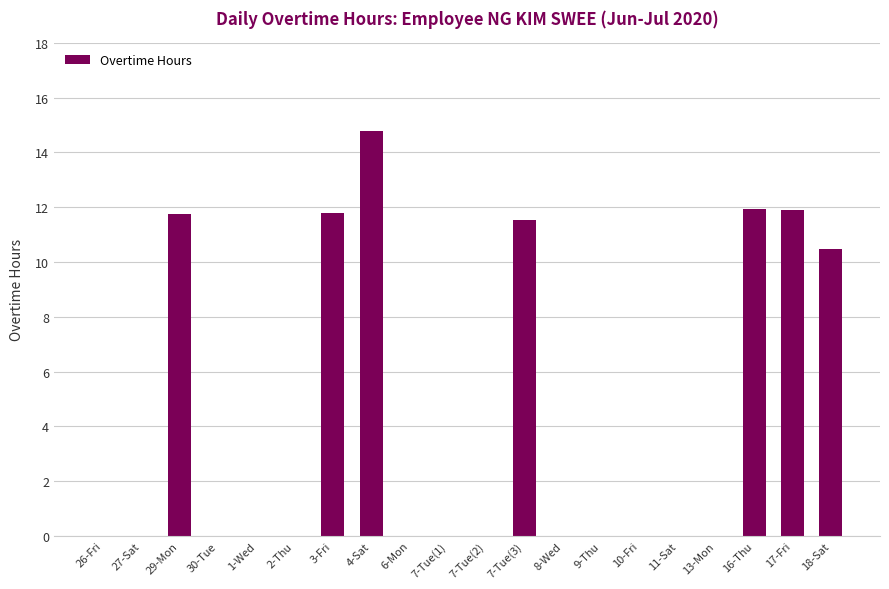

The chart shows a value of 6.9 at 9-Thu. True or false?

False